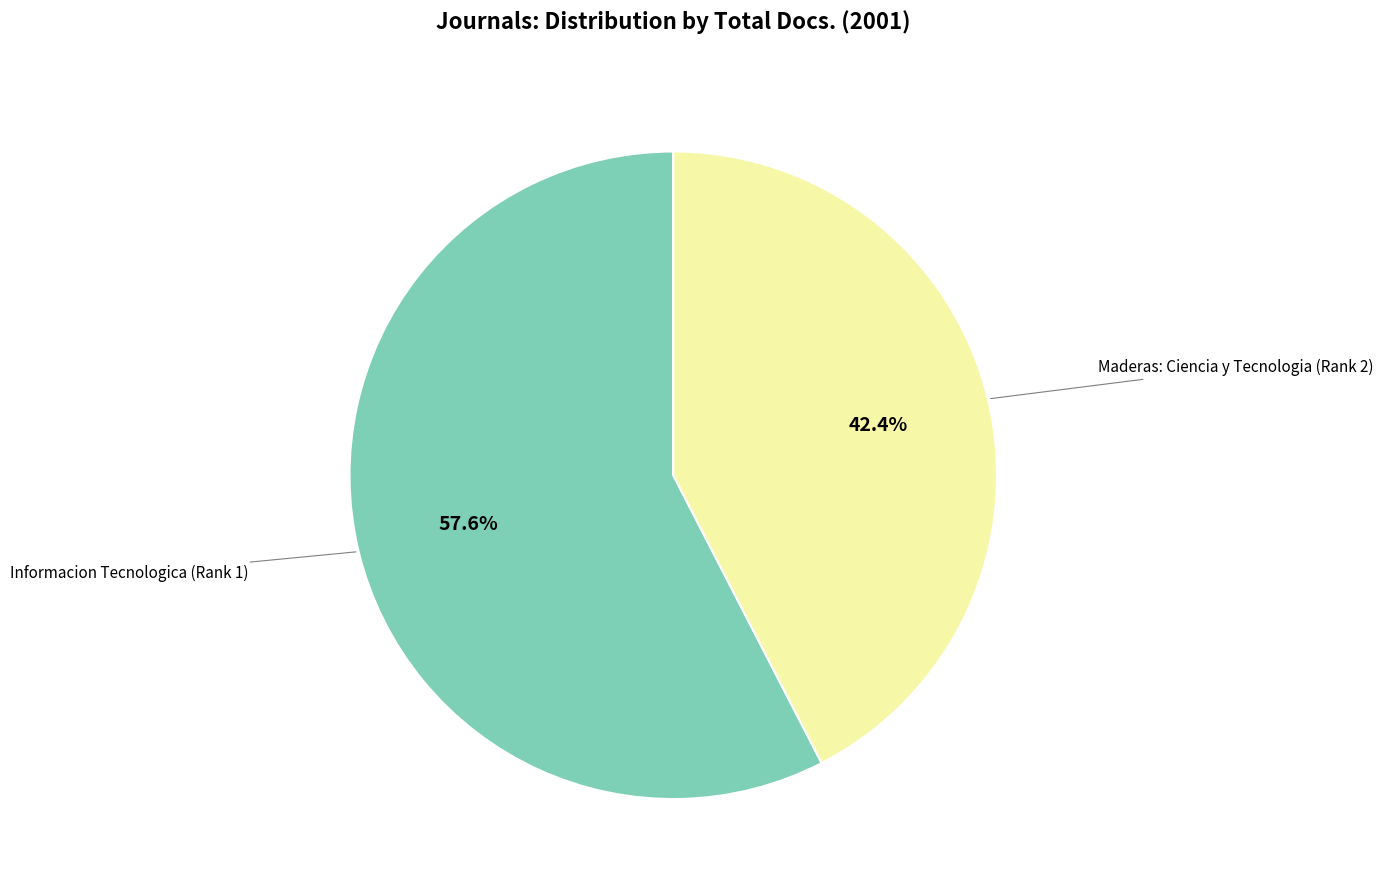

True or false: Informacion Tecnologica (Rank 1) accounts for 58% of the total.

True